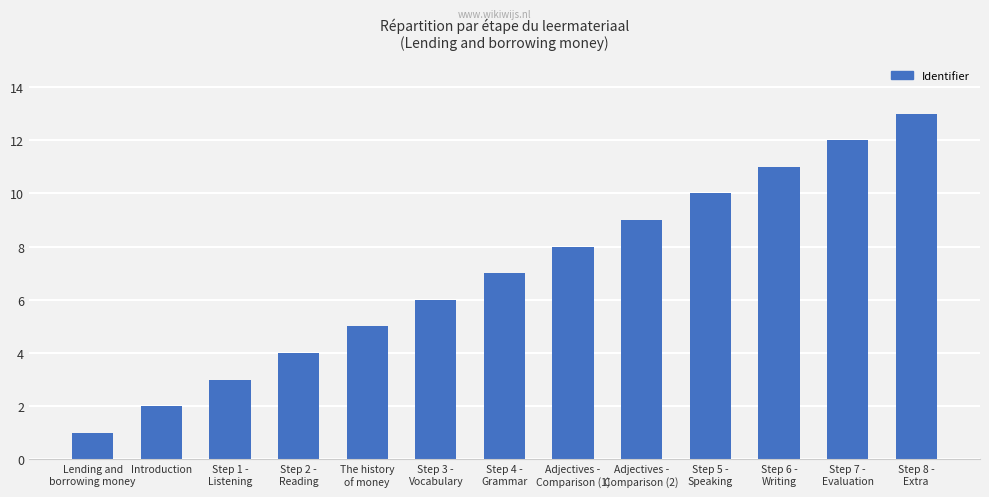

Is it true that the value at Step 2 -
Reading is 1?

False